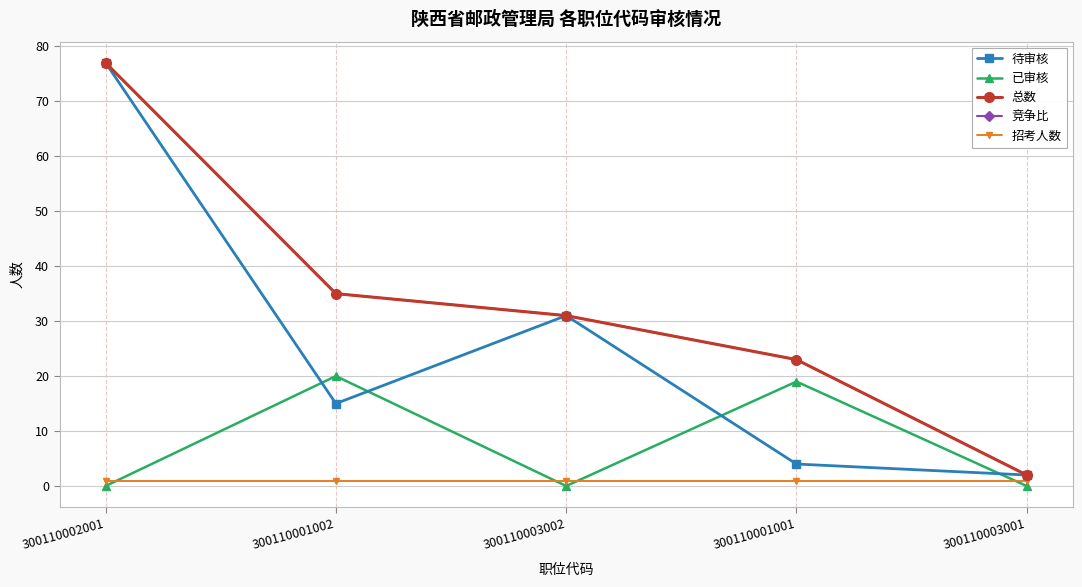

True or false: 竞争比 and 招考人数 intersect in this chart.

False